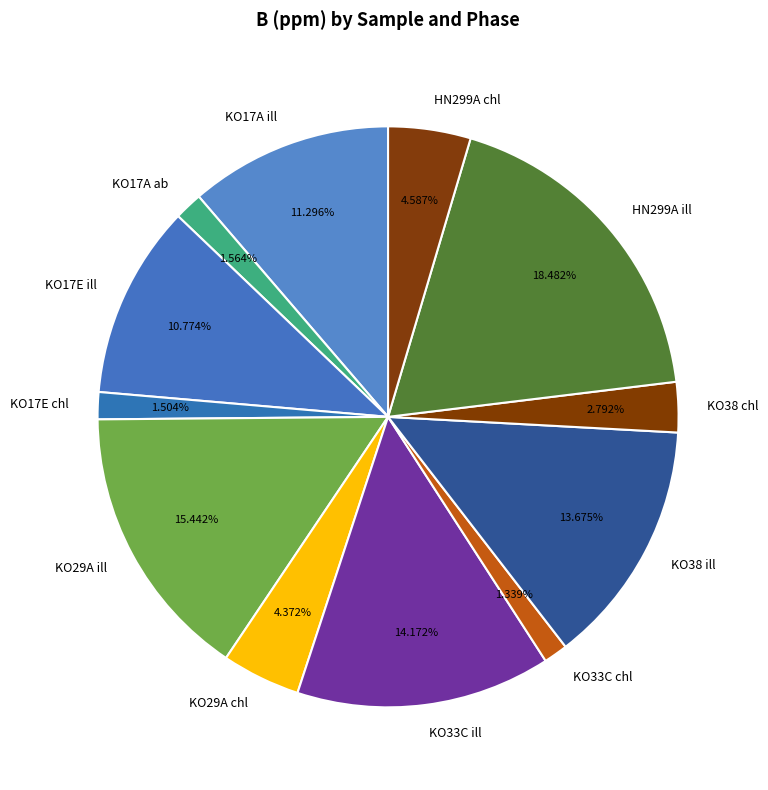

How many segments does this pie chart have?

12